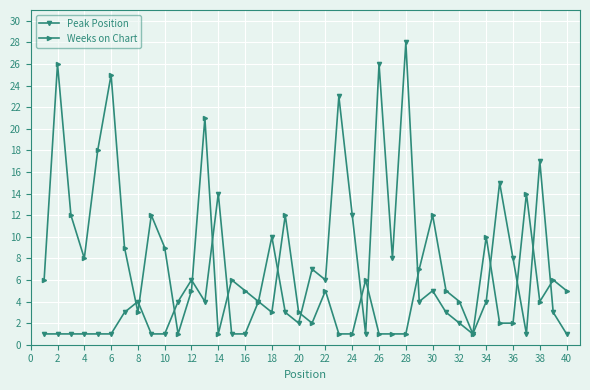

After their last crossing, which series has the higher values: Peak Position or Weeks on Chart?

Weeks on Chart